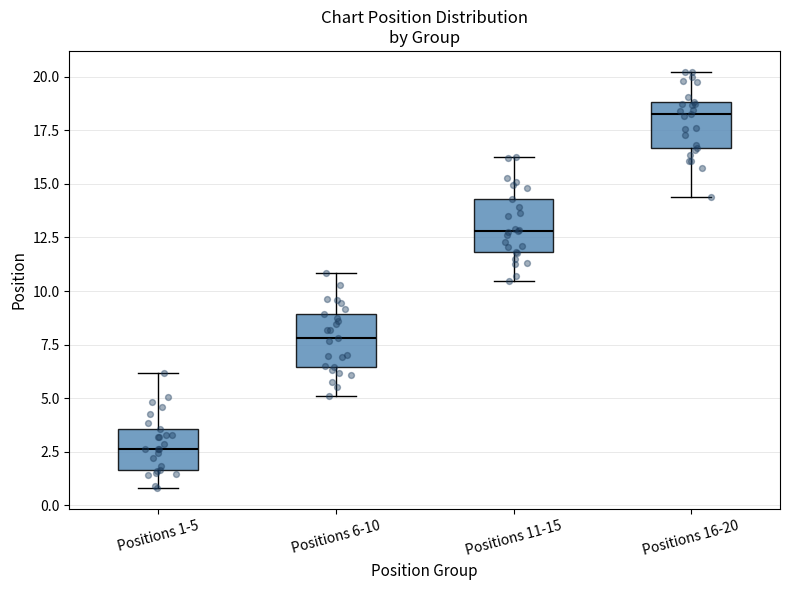

Reading left to right, transcribe this box plot: for each box, give where its median line is, the range the box spans, and where its two whiskers end, as read against the y-axis. The values are not printed on the chart, so give them approximately, as read against the axis.

Positions 1-5: median 2.5, box 1.5 to 3.5, whiskers 1.0 to 6.0
Positions 6-10: median 8.0, box 6.5 to 9.0, whiskers 5.0 to 11.0
Positions 11-15: median 13.0, box 12.0 to 14.5, whiskers 10.5 to 16.5
Positions 16-20: median 18.5, box 16.5 to 19.0, whiskers 14.5 to 20.0